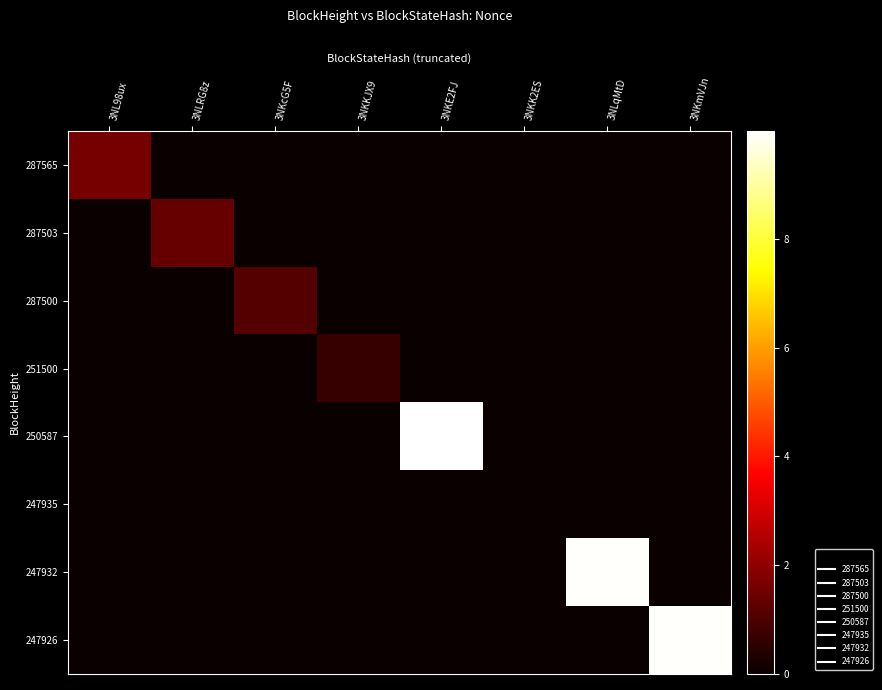

Rank the series by their maximum value, from lowest to highest.

247935, 251500, 287500, 287503, 287565, 247926, 247932, 250587